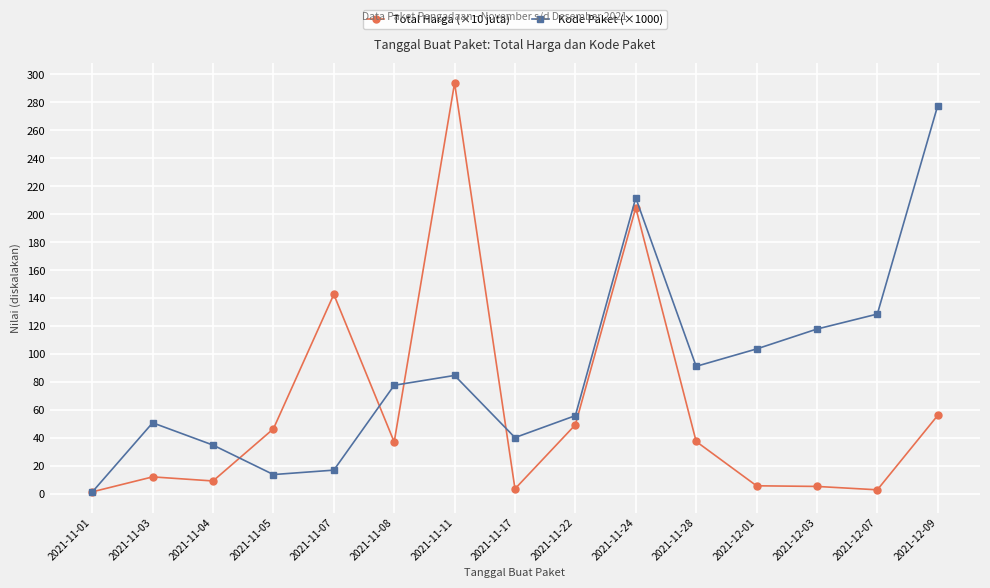

List the series in order of their overall mean, highest first.

Kode Paket (×1000), Total Harga (×10 juta)